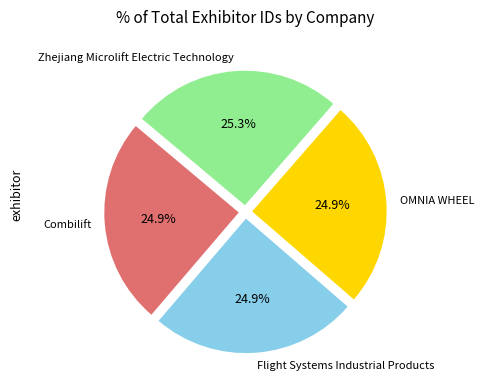

Is it true that OMNIA WHEEL is 25% of the pie?

True